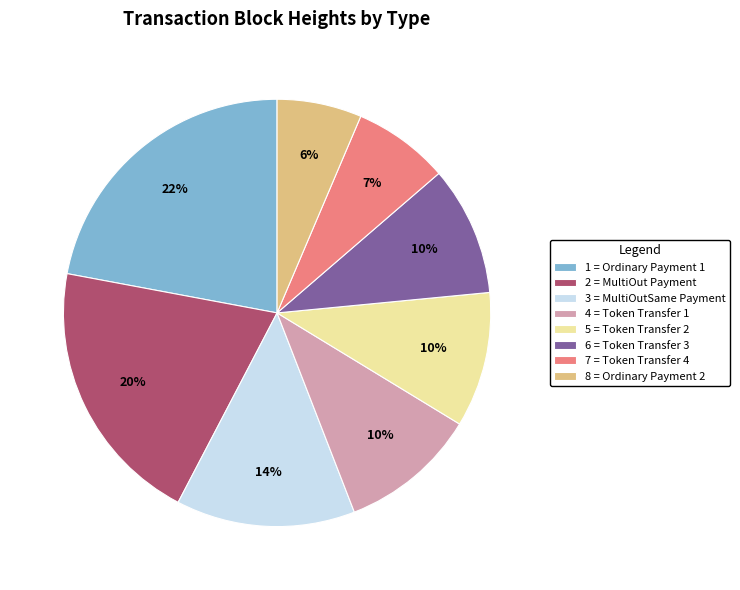

The 1 = Ordinary Payment 1 slice represents 10% of the pie. True or false?

False